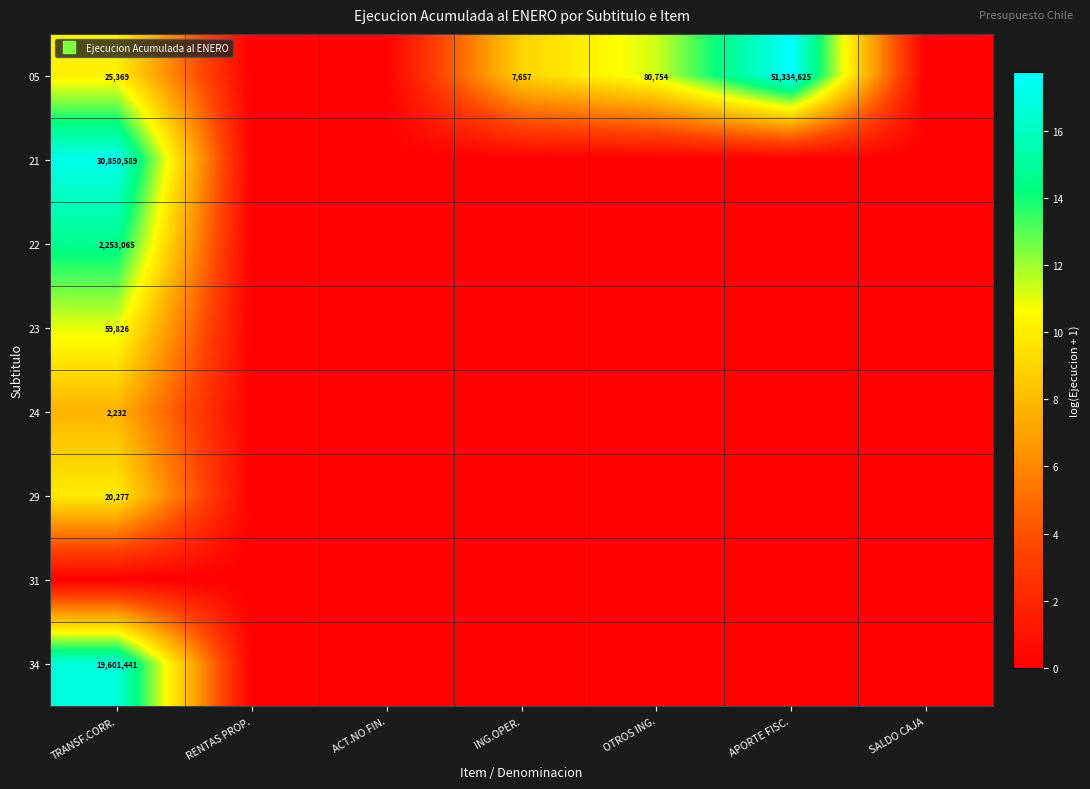

What is the difference between the second highest and second lowest values in the 05 series?

11.3